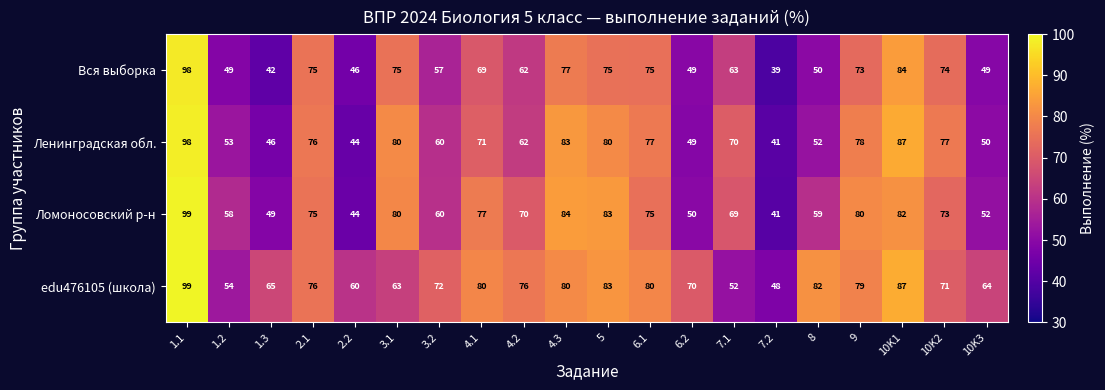

Is it true that edu476105 (школа) equals 87 at 10K3?

False